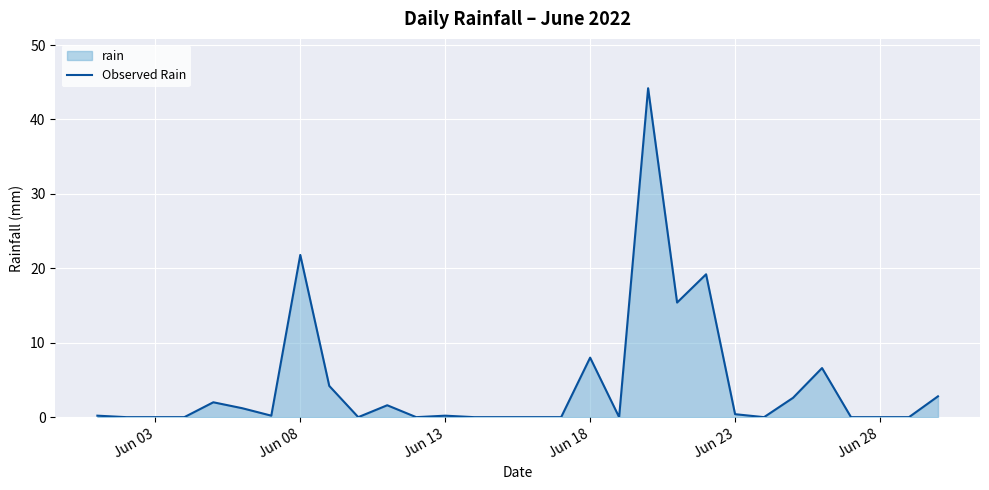

True or false: the data shows 0.0 at Jun 28.

True